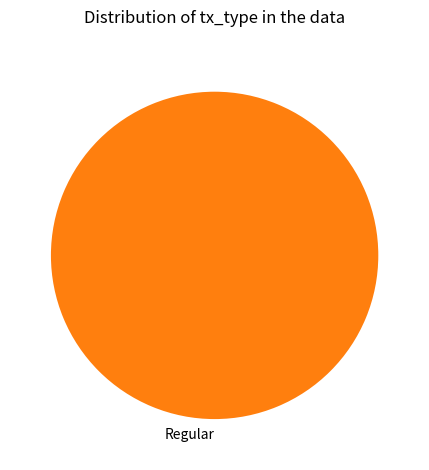

How many slices are in this pie chart?

1